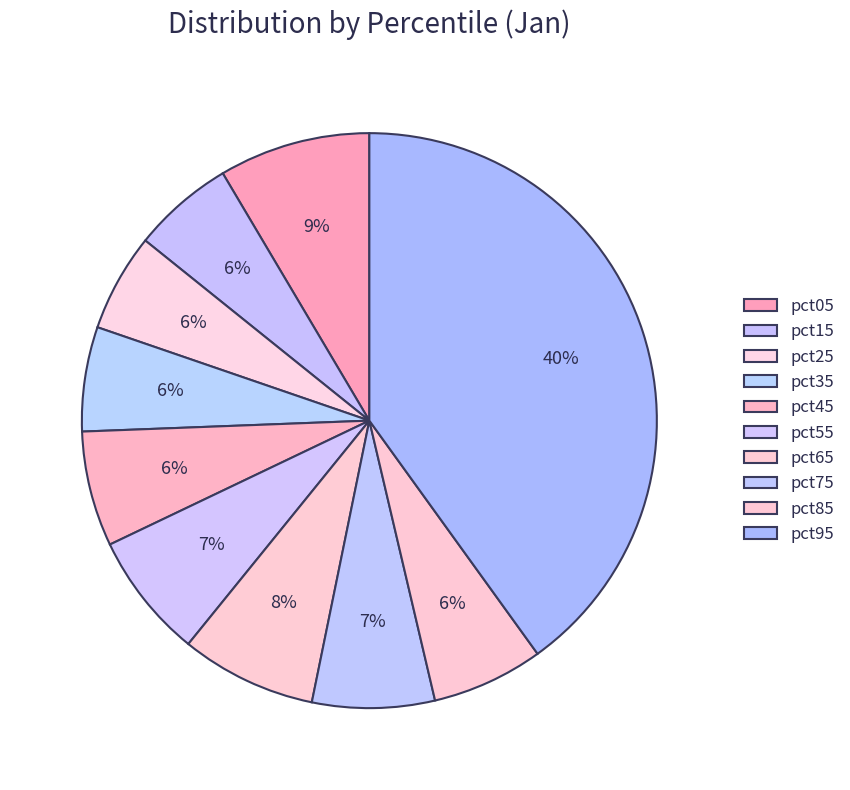

What percentage do pct35 and pct25 together represent?

11.4%